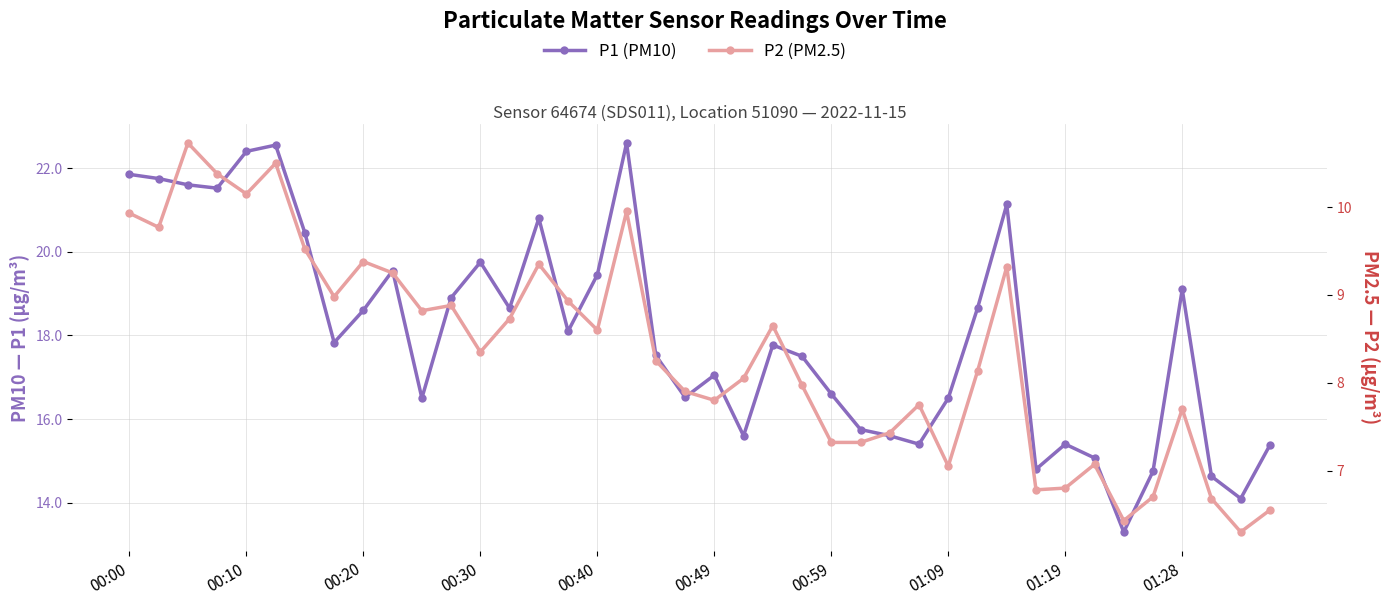

Is this an area chart (filled region under the line)?

No